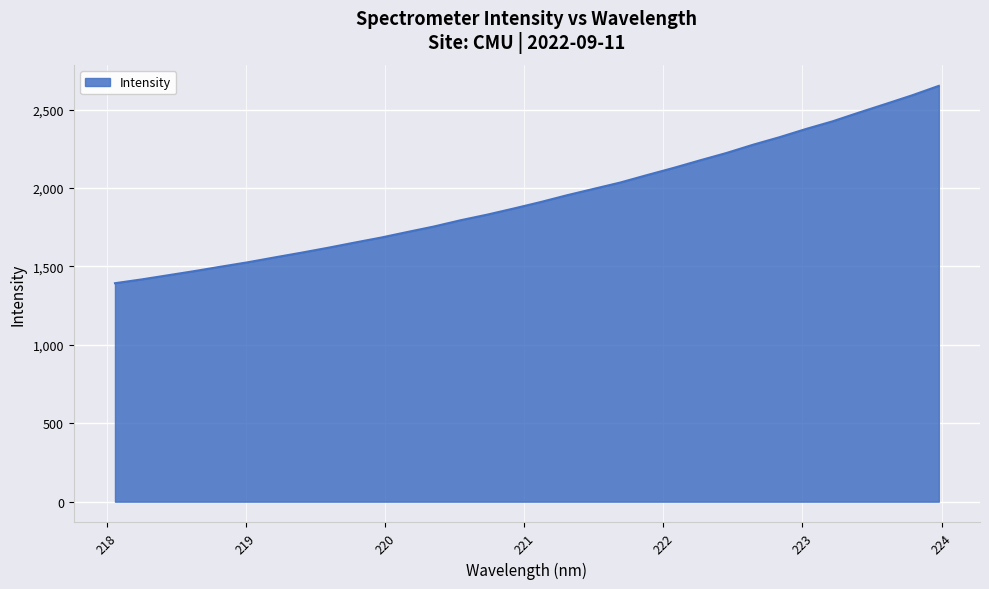

What is the difference between the maximum and minimum values?

1258.2